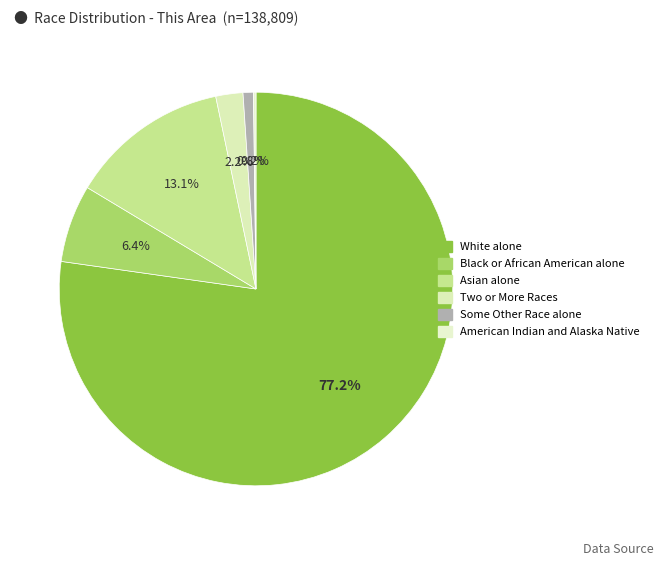

To the nearest percent, what is the difference between the largest and smallest slice percentages?

77%